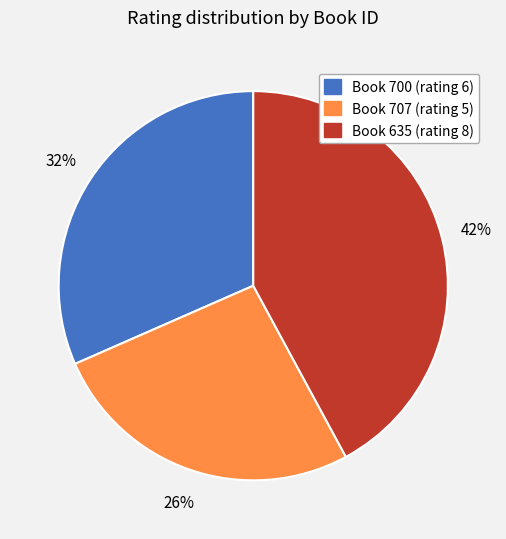

To the nearest percent, what is the difference between the largest and smallest slice percentages?

16%